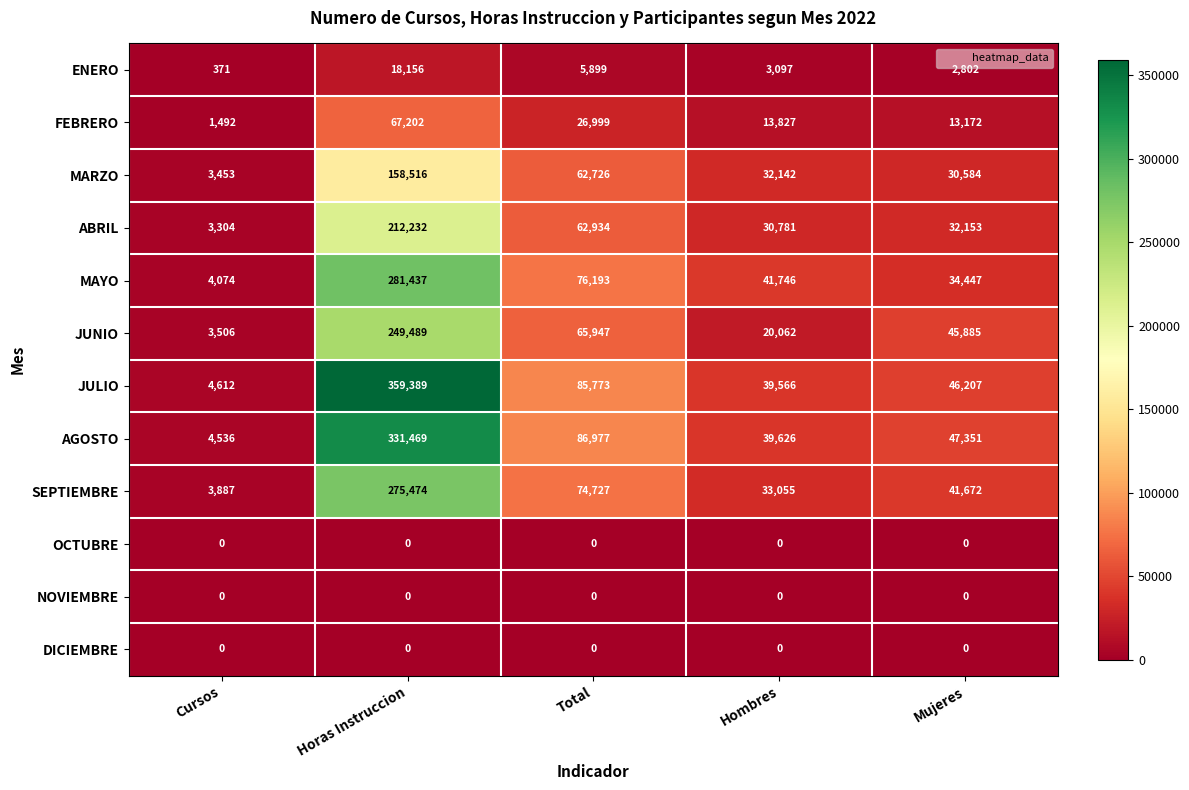

What is the sum of the FEBRERO values at Hombres and Mujeres?

26999